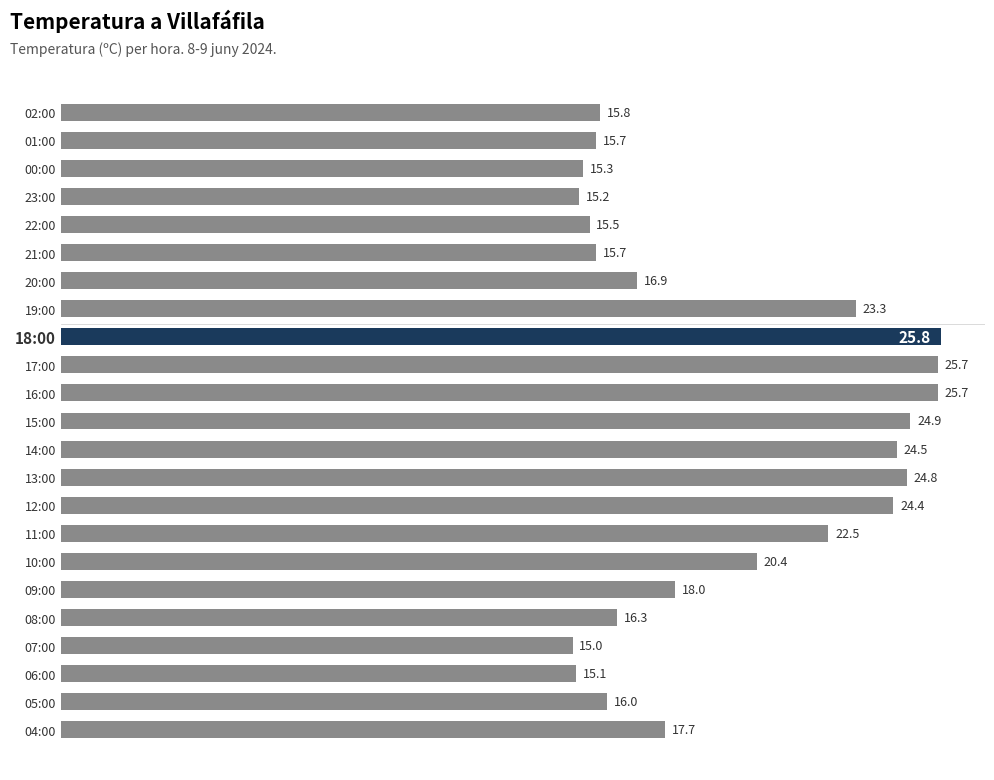

How many series are shown in this chart?

1